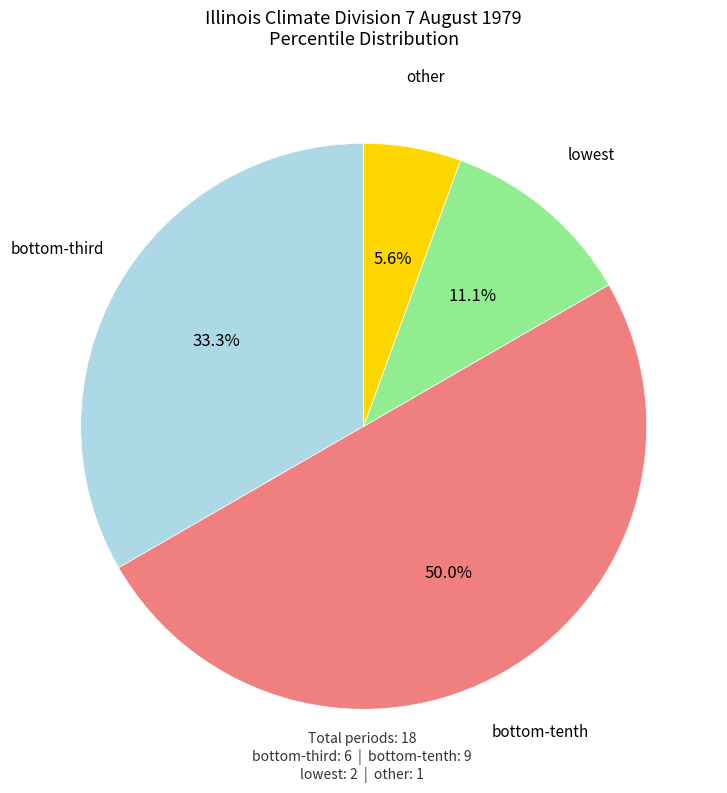

How many segments does this pie chart have?

4